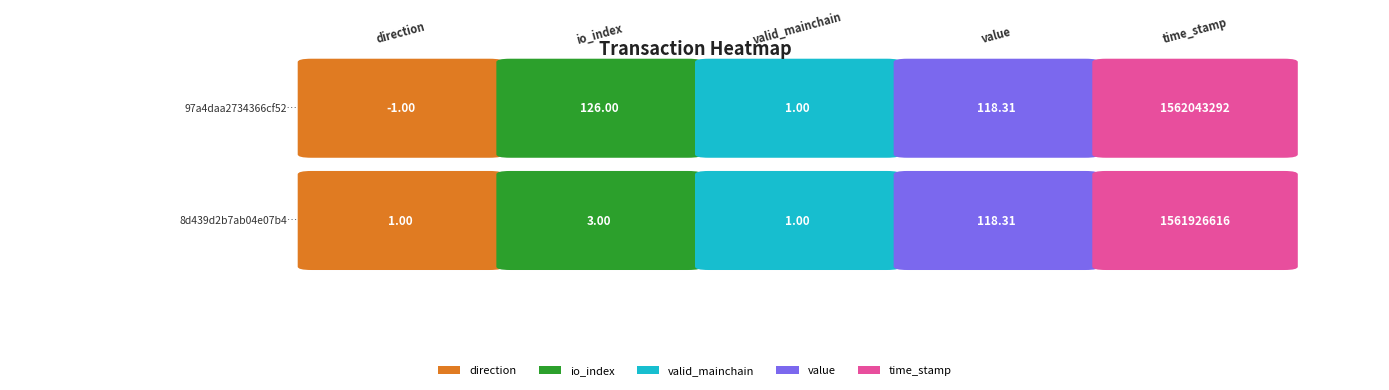

Rank the categories by 8d439d2b7ab04e07b40e12b27812c4fd3cebe62… value from lowest to highest.

direction, valid_mainchain, io_index, value, time_stamp